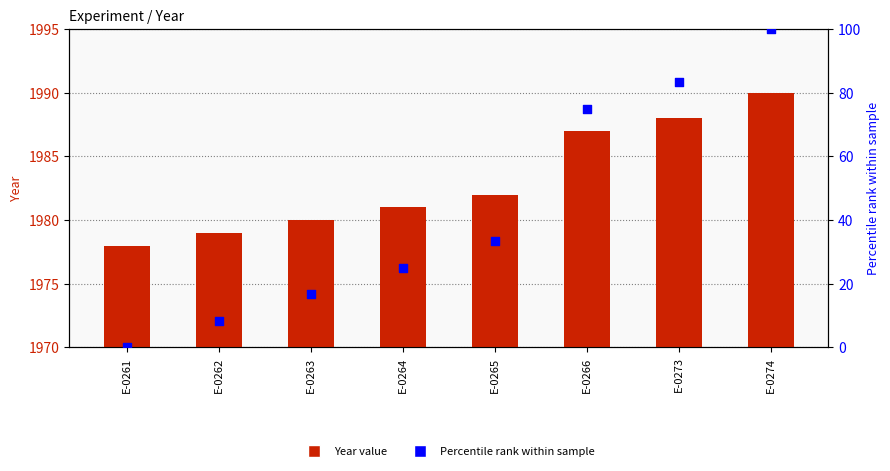

Which series has the largest Y range (max minus min)?

Percentile rank within sample